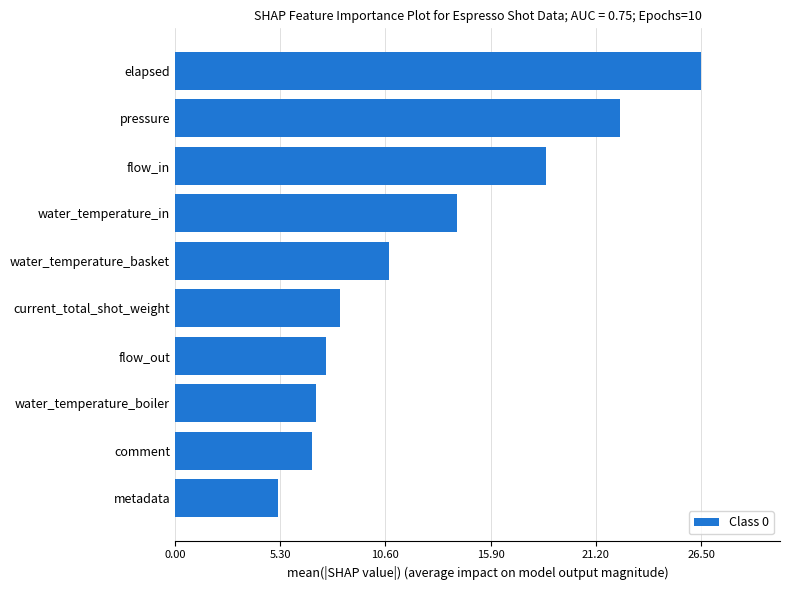

What is the difference between the values at water_temperature_basket and flow_in?

7.9